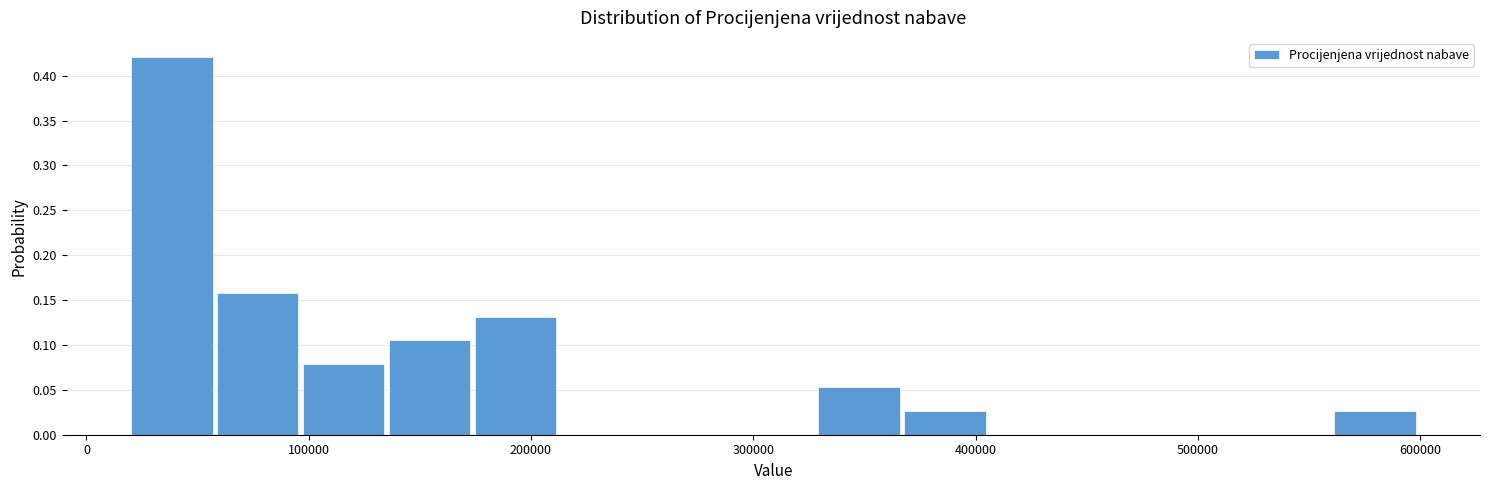

Around what value on the x-axis is the tallest bar? Give the approximate position of its centre, as read against the axis.

40000